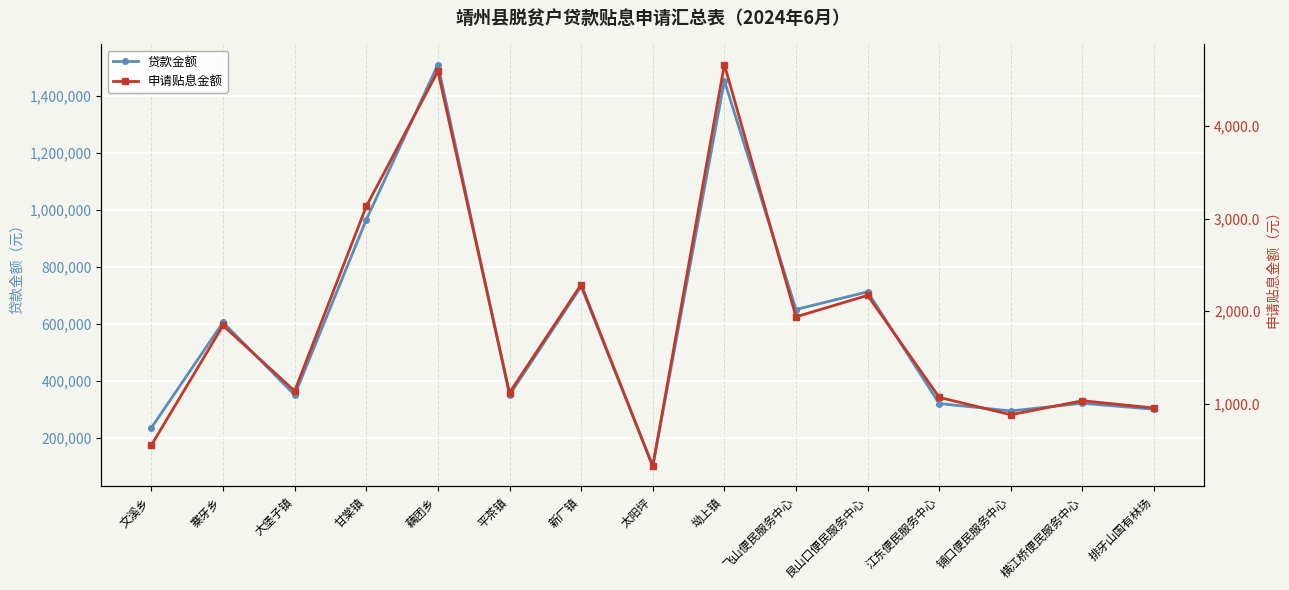

Rank the series at 坳上镇 from highest to lowest value.

贷款金额, 申请贴息金额